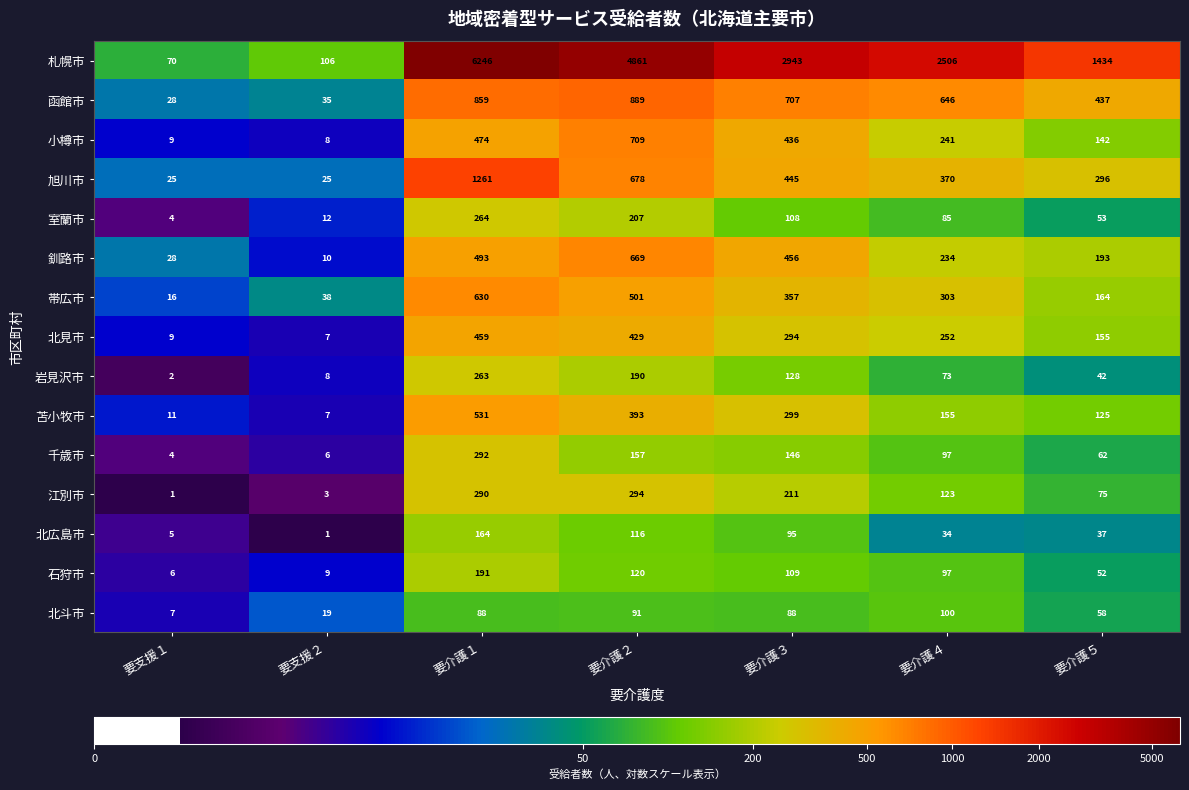

What is the sum of all 室蘭市 values?

733